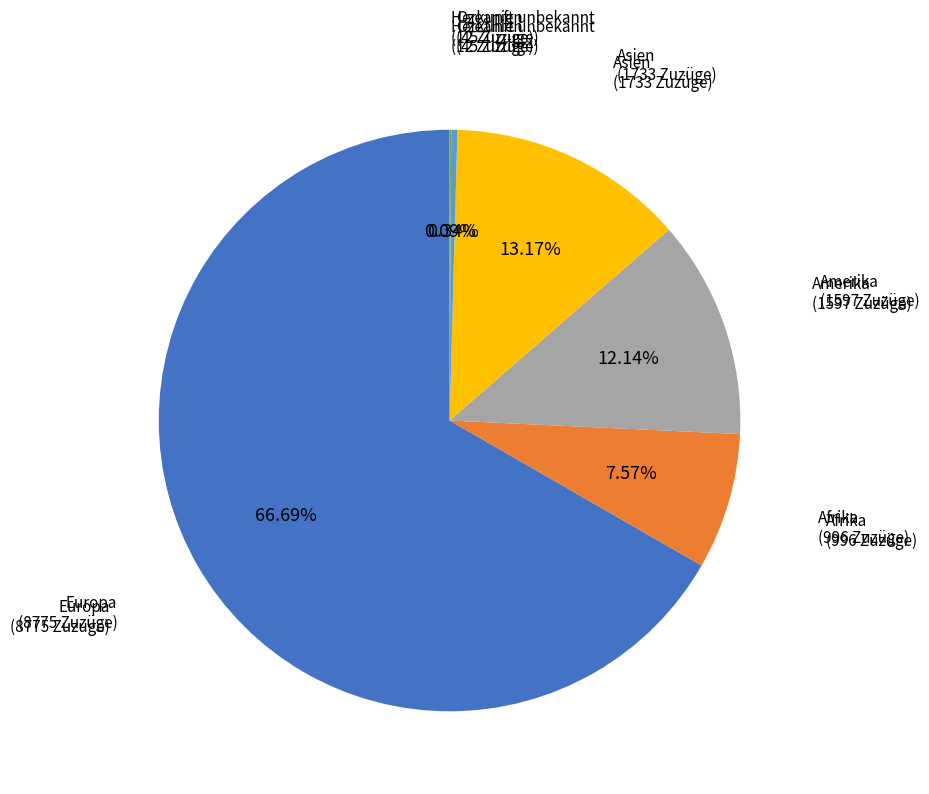

Does any single category account for the majority?

Yes